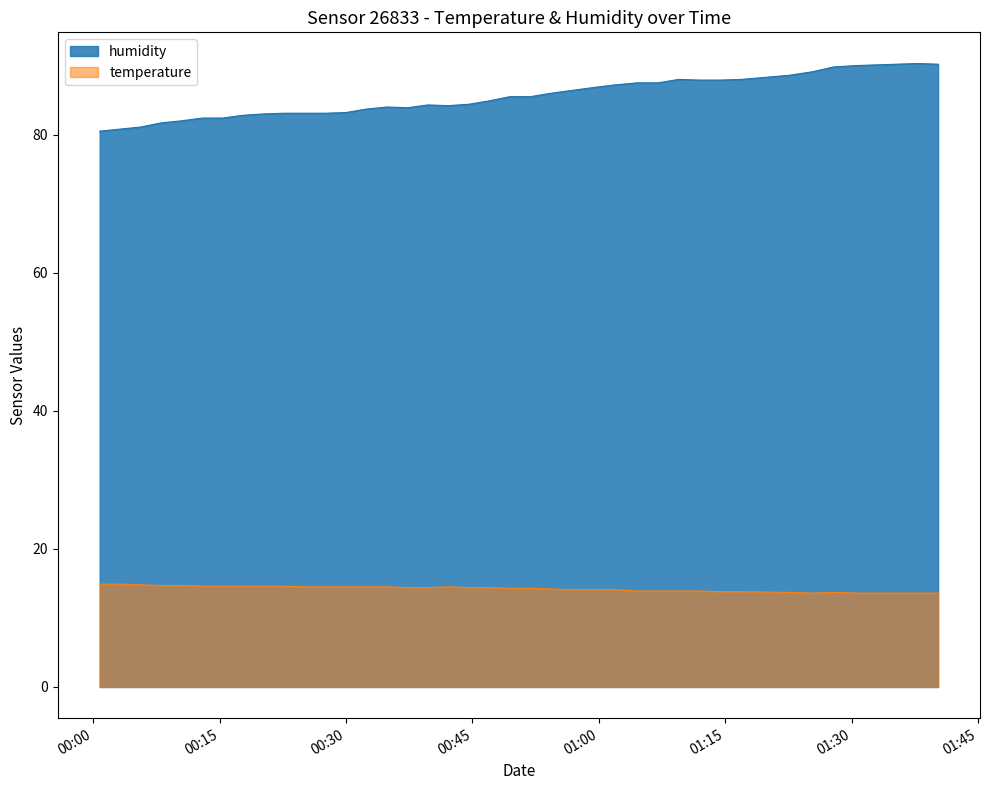

The value of temperature at 2023-06-04T00:08:04 is 21.5. True or false?

False